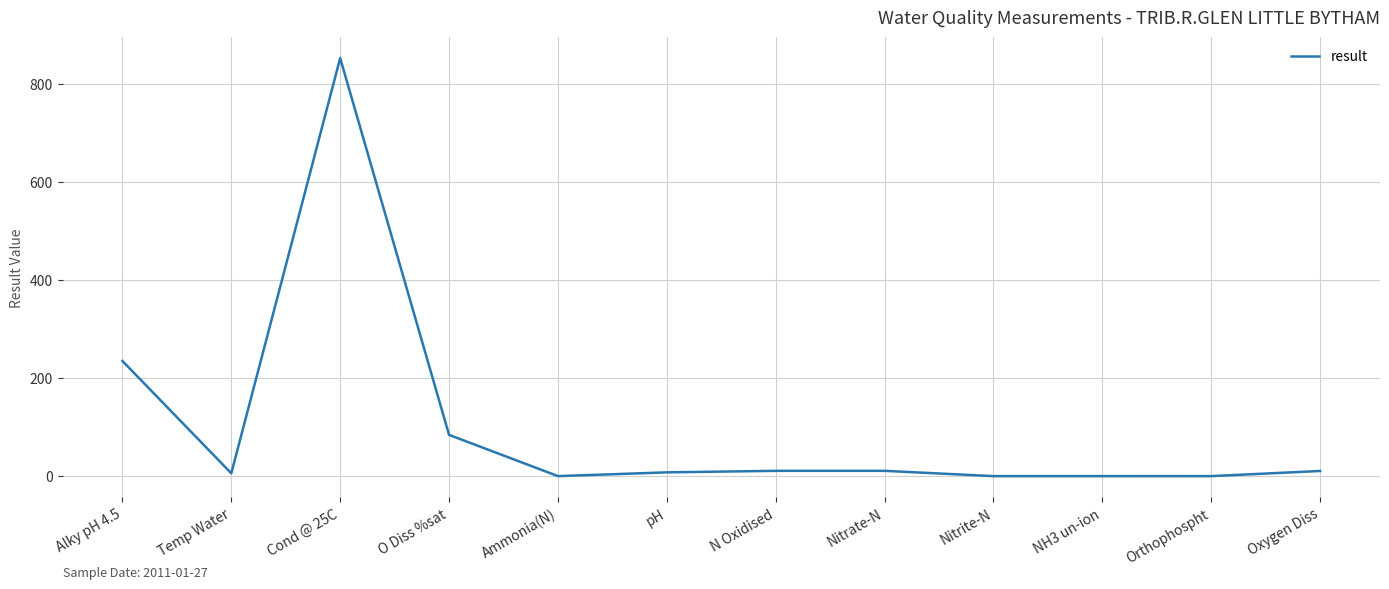

The chart shows a value of 0.0 at NH3 un-ion. True or false?

True